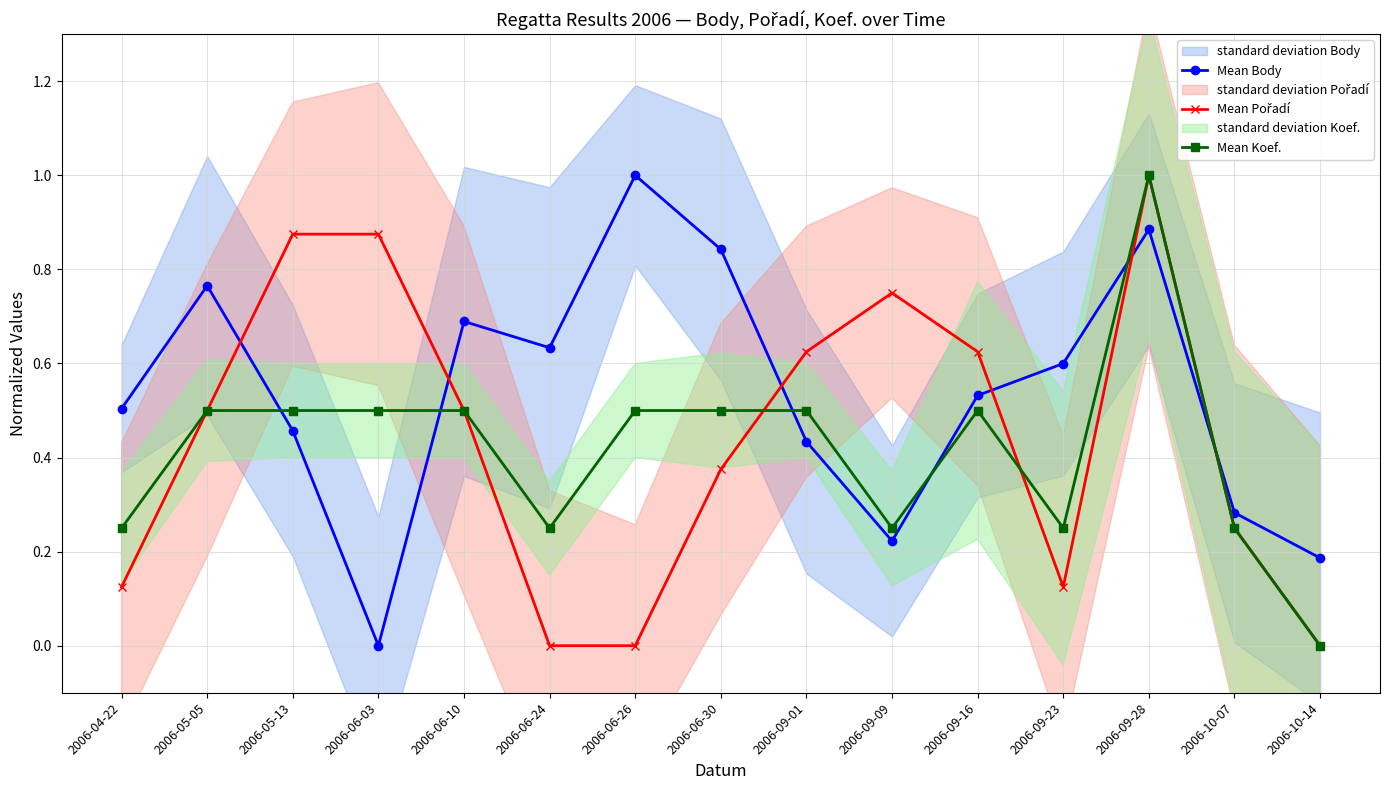

What is the spread (max minus min) of values at 2006-04-22?

0.4